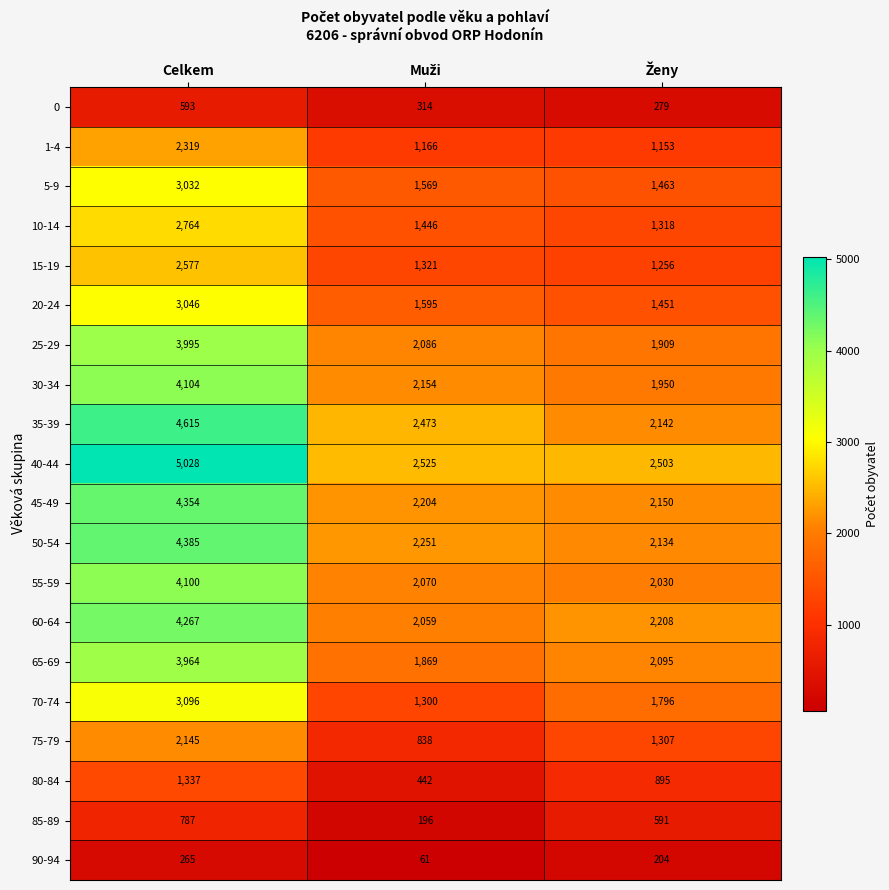

How many 90-94 values are between 61 and 265?

3